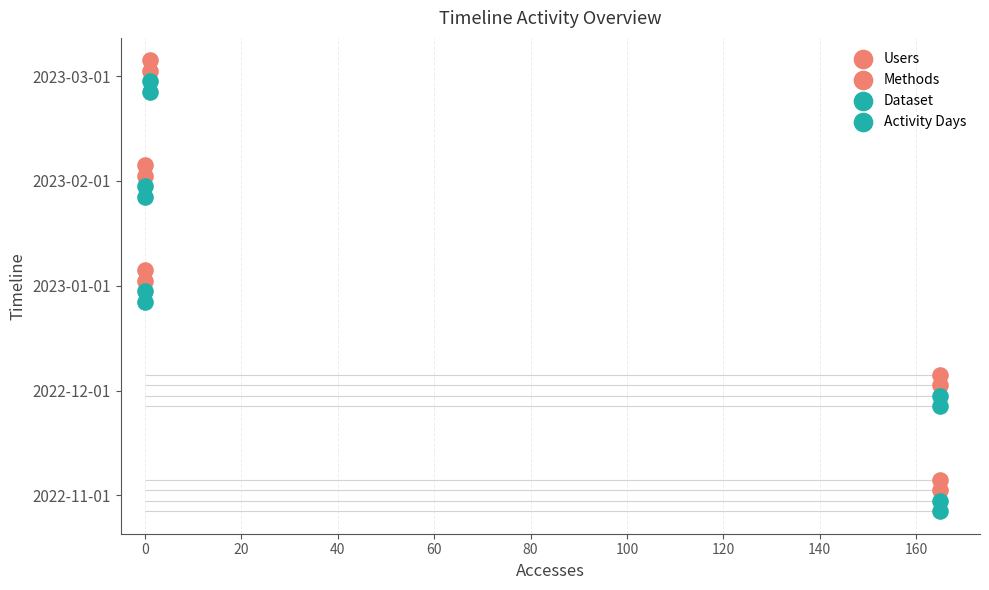

Which series contains the lowest Y value?

Activity Days